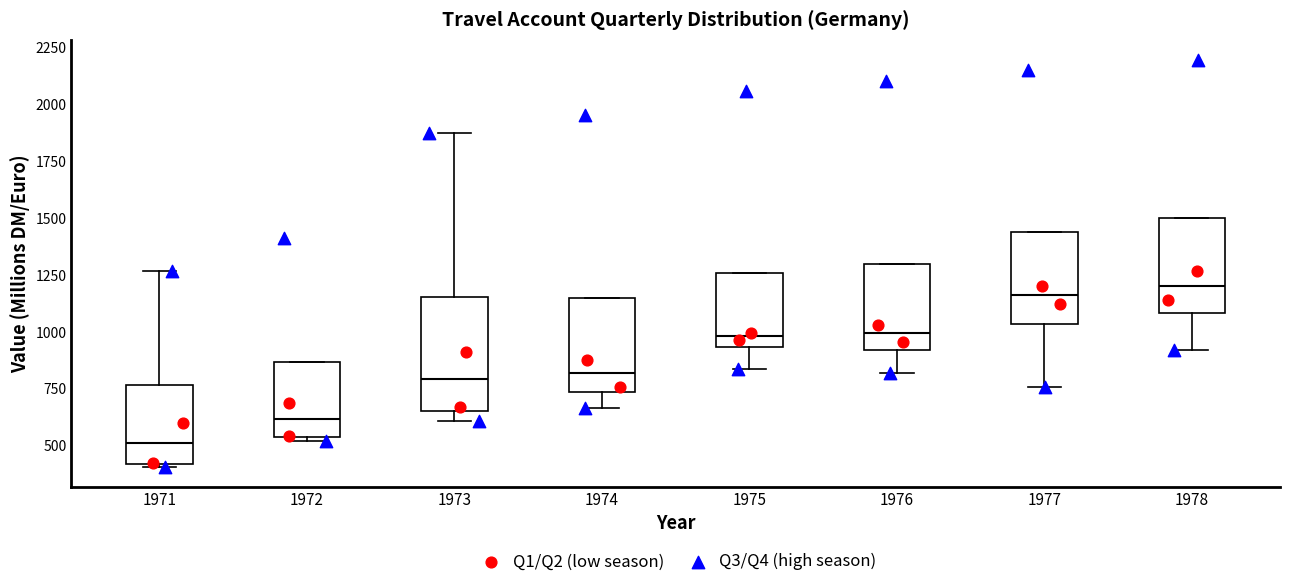

Which box is the tallest, from its lower edge to its upper edge?

1973